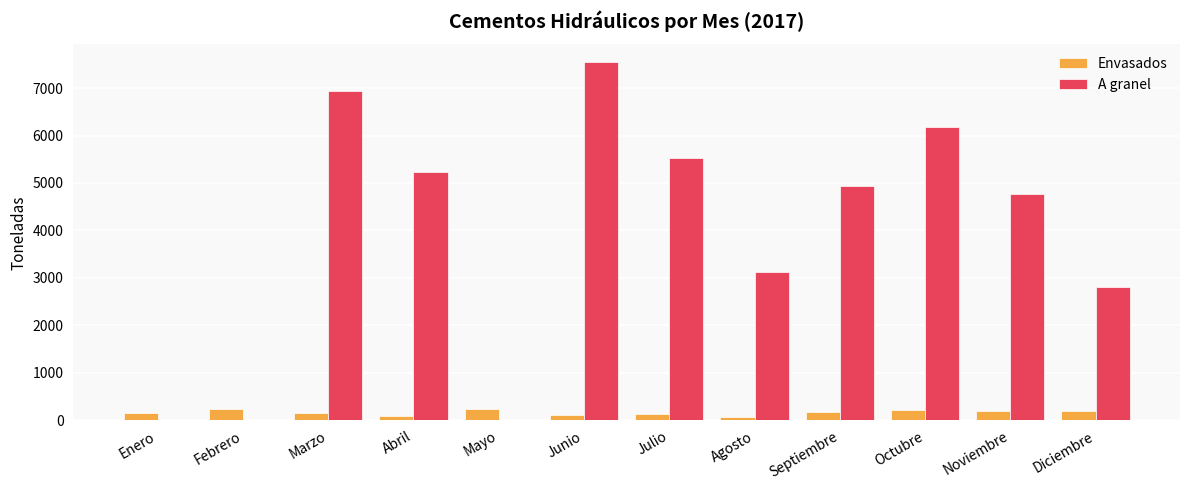

What is the total value across all series at Febrero?

245